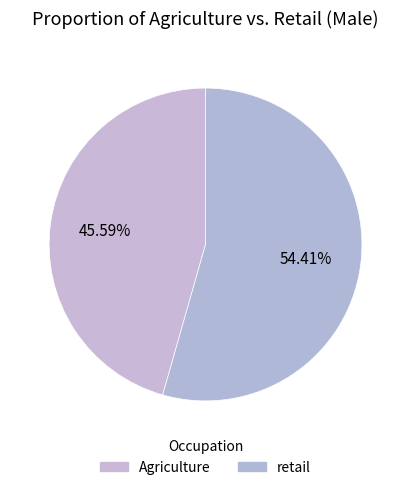

Which category has the smallest portion of the pie?

Agriculture